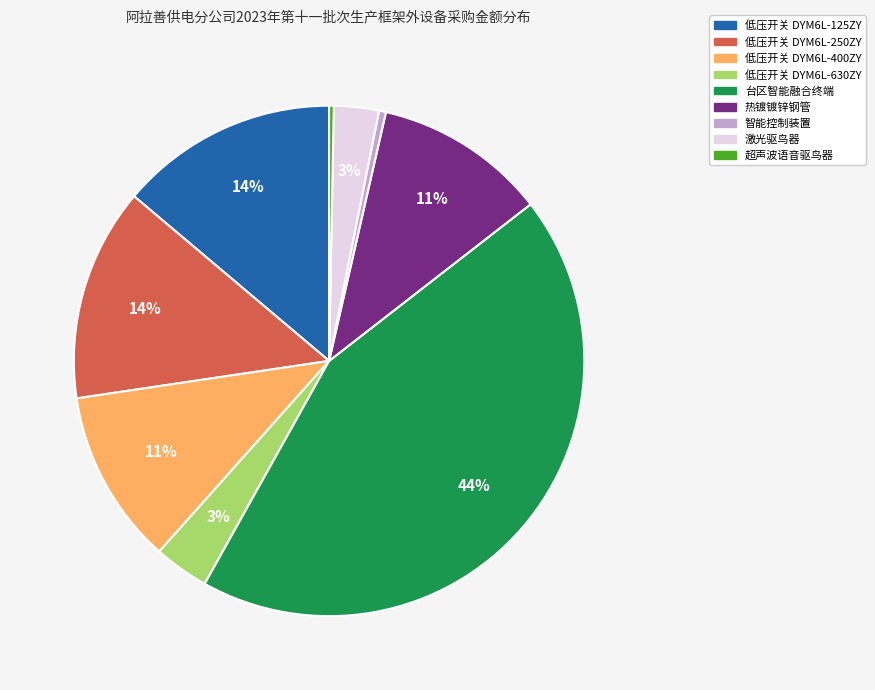

To the nearest percent, what is the difference between the 超声波语音驱鸟器 and 低压开关 DYM6L-125ZY slice percentages?

14%